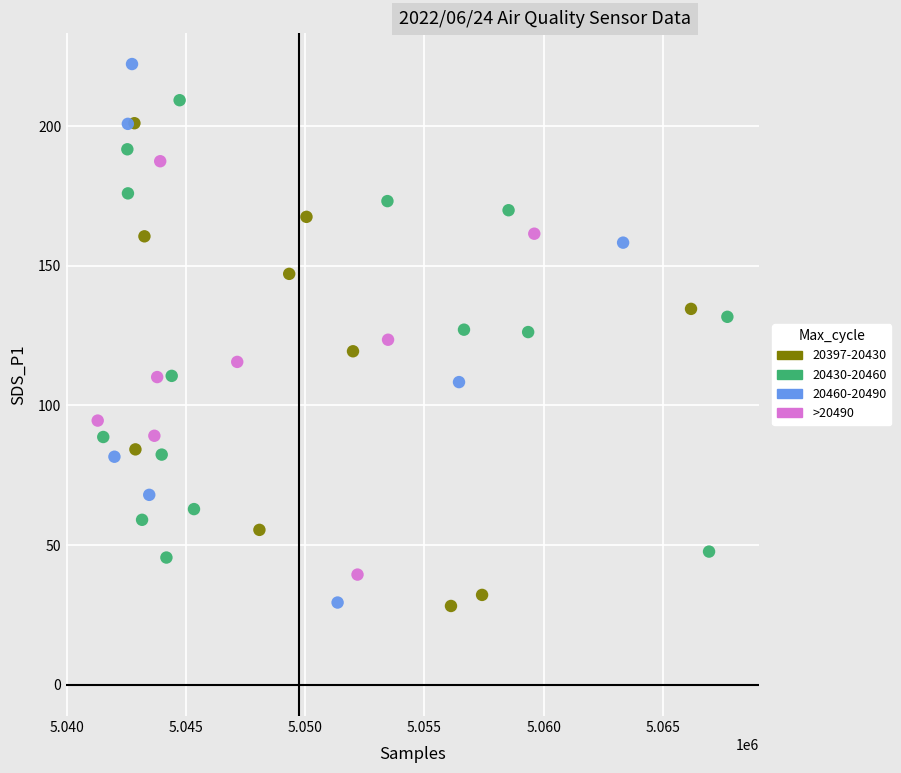

Which series contains the highest Y value?

20460-20490